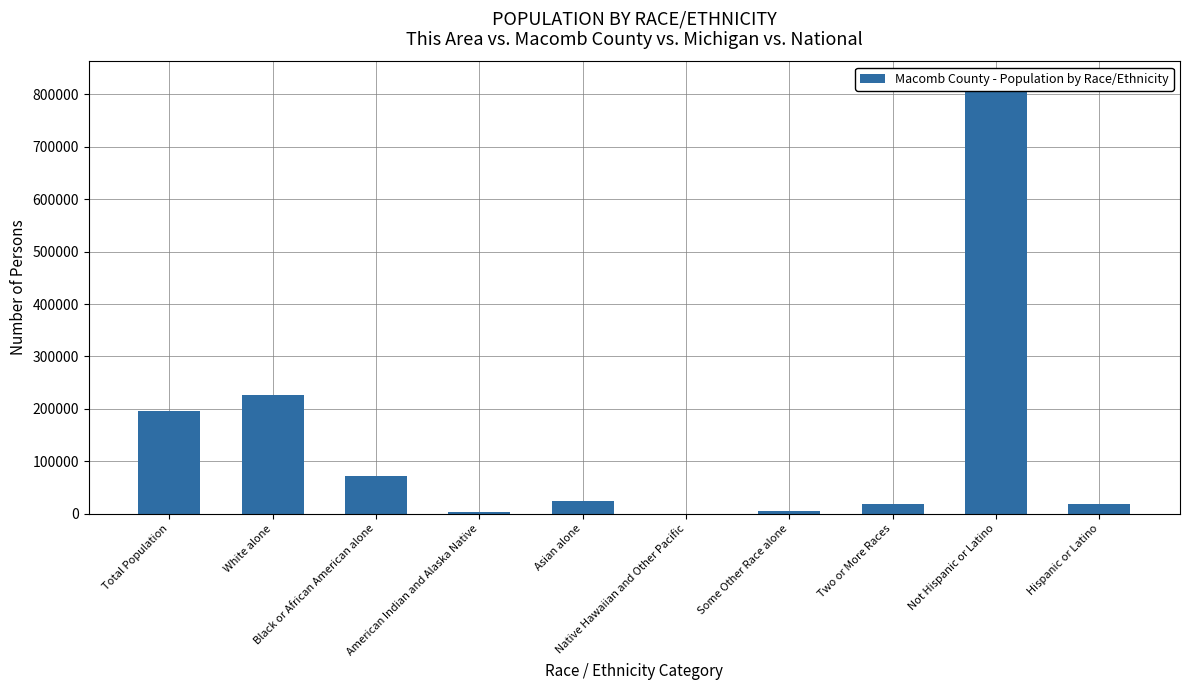

What is the sum of all values?

1386540